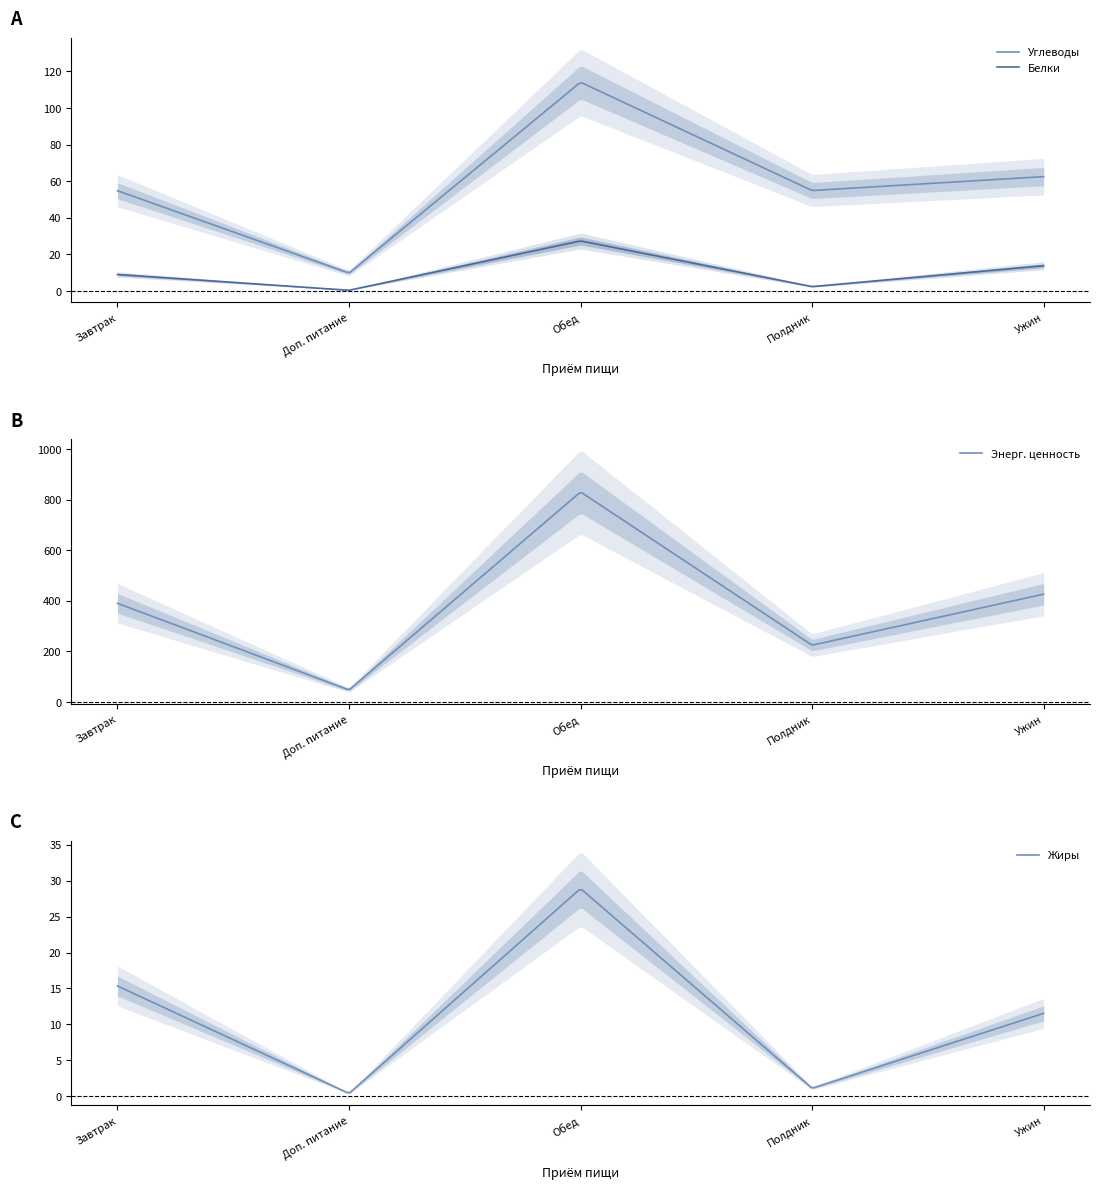

How many lines are shown in the chart?

4